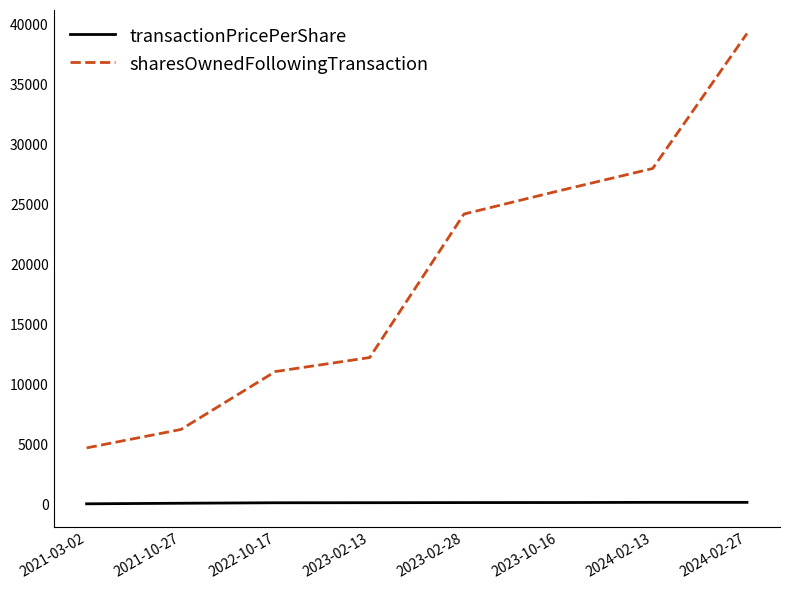

True or false: transactionPricePerShare and sharesOwnedFollowingTransaction cross at least once.

False